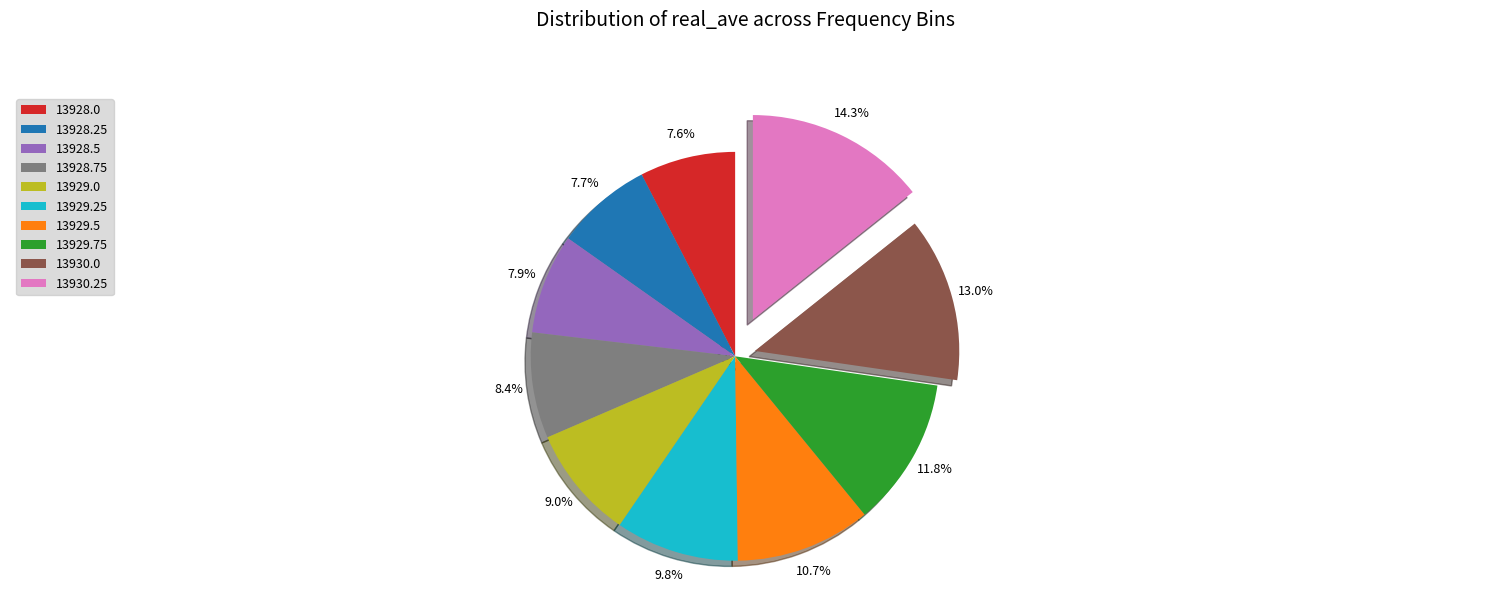

To the nearest percent, what portion does 13929.75 represent?

12%